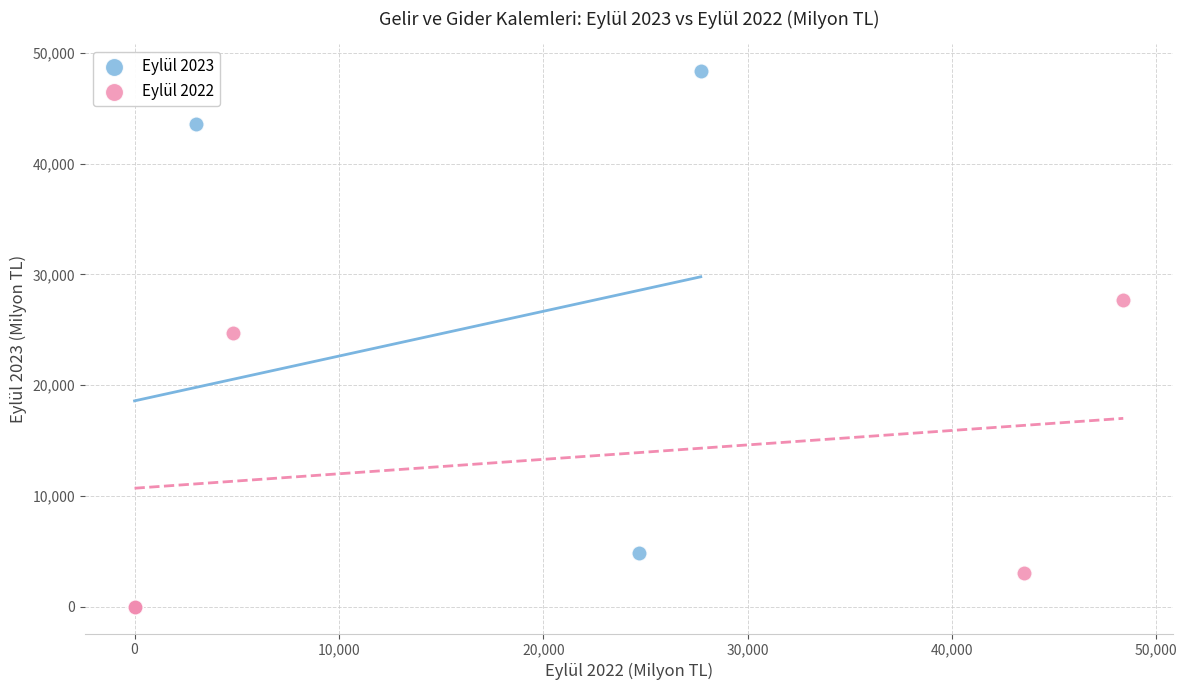

Which series reaches the maximum Y coordinate?

Eylül 2023